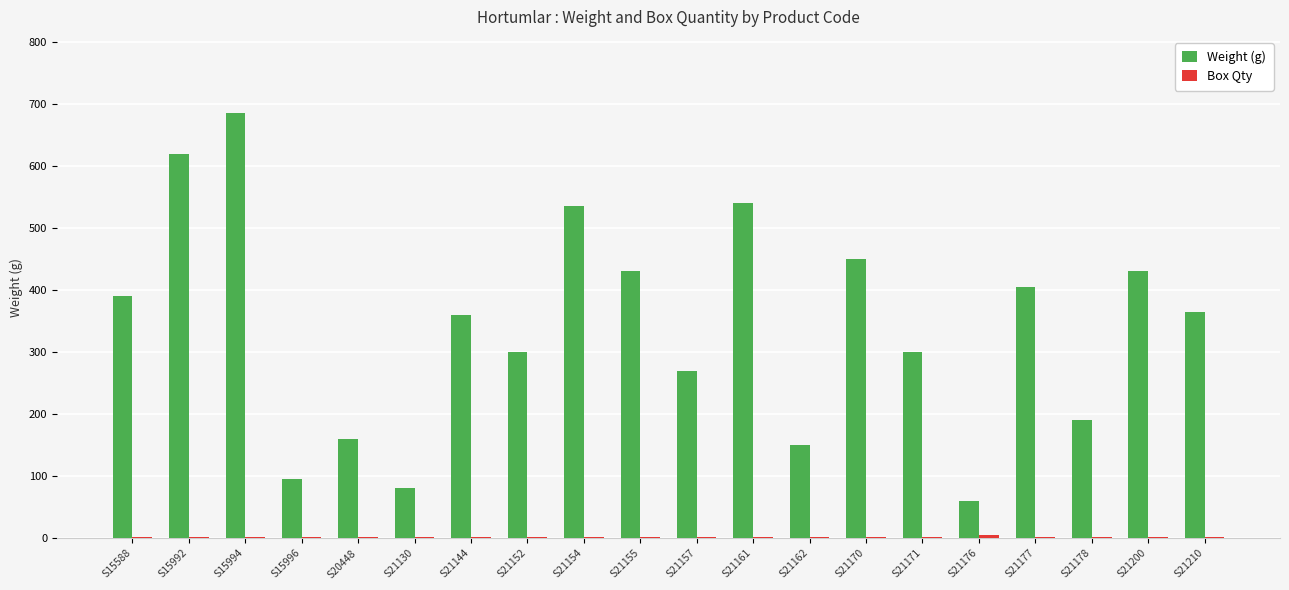

Between S21162 and S21176, which series saw the biggest shift?

Weight (g)